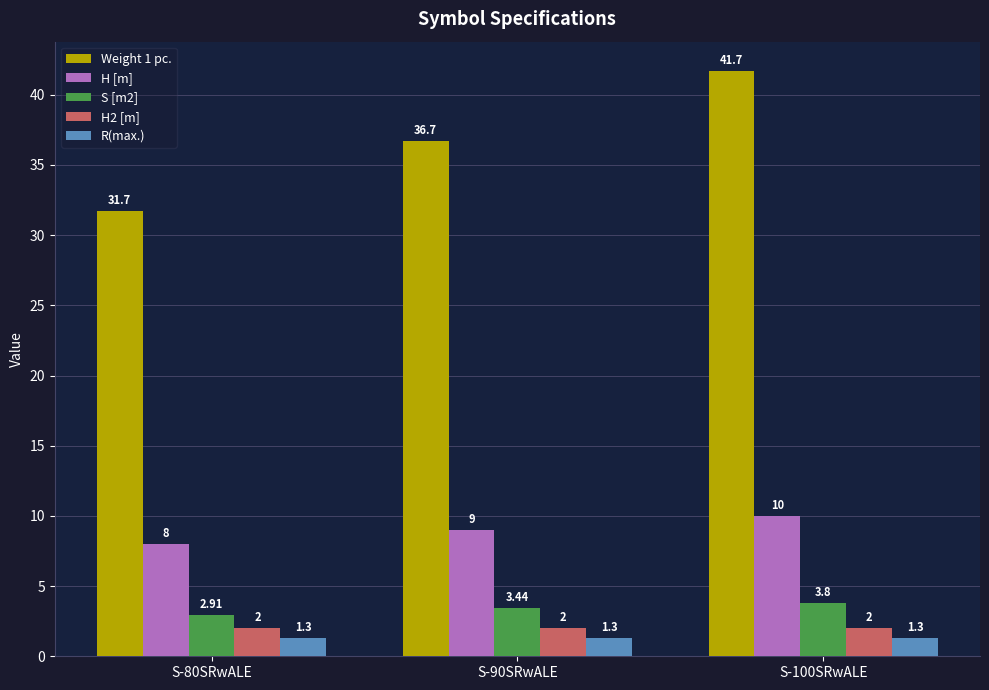

List the series in order of their peak value, lowest first.

R(max.), H2 [m], S [m2], H [m], Weight 1 pc.